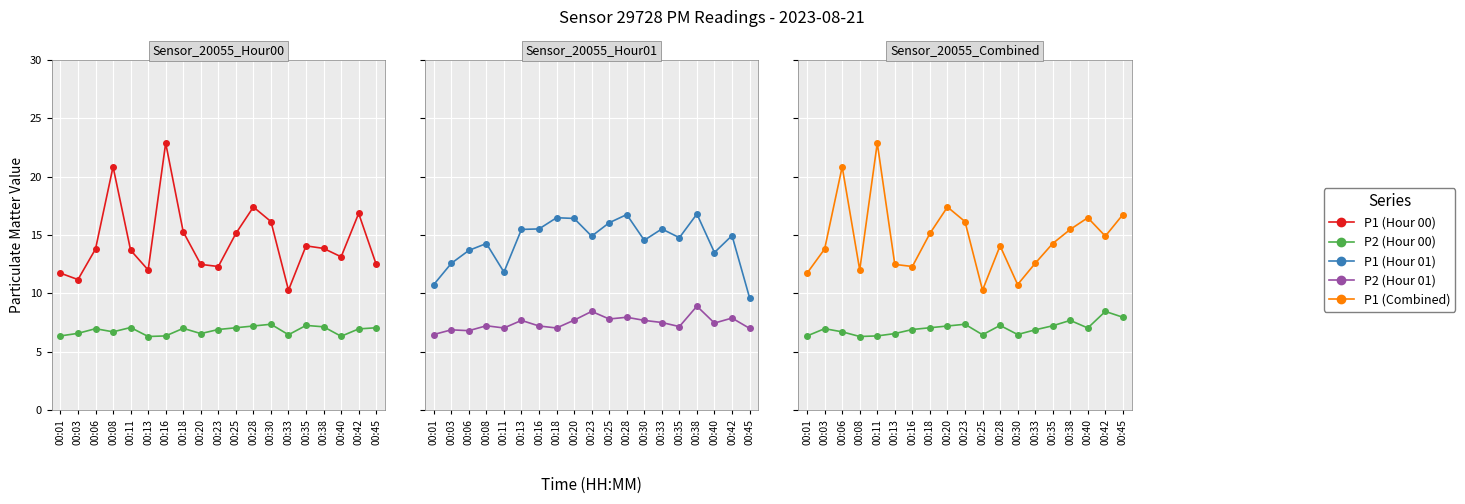

True or false: P1 and P2 intersect in this chart.

False